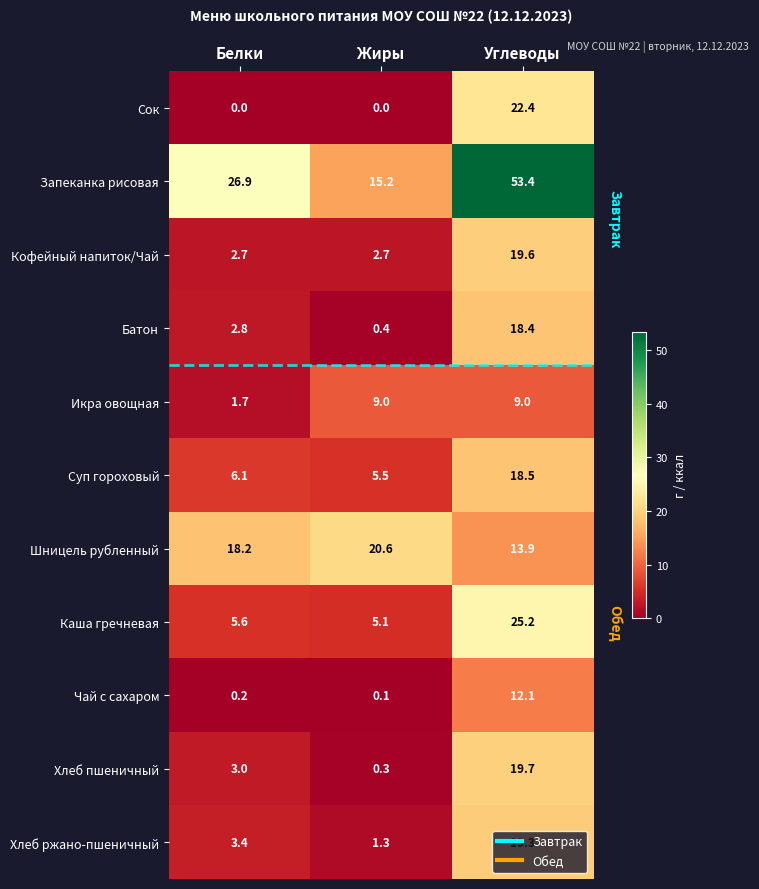

What is the sum of all Икра овощная values?

19.7